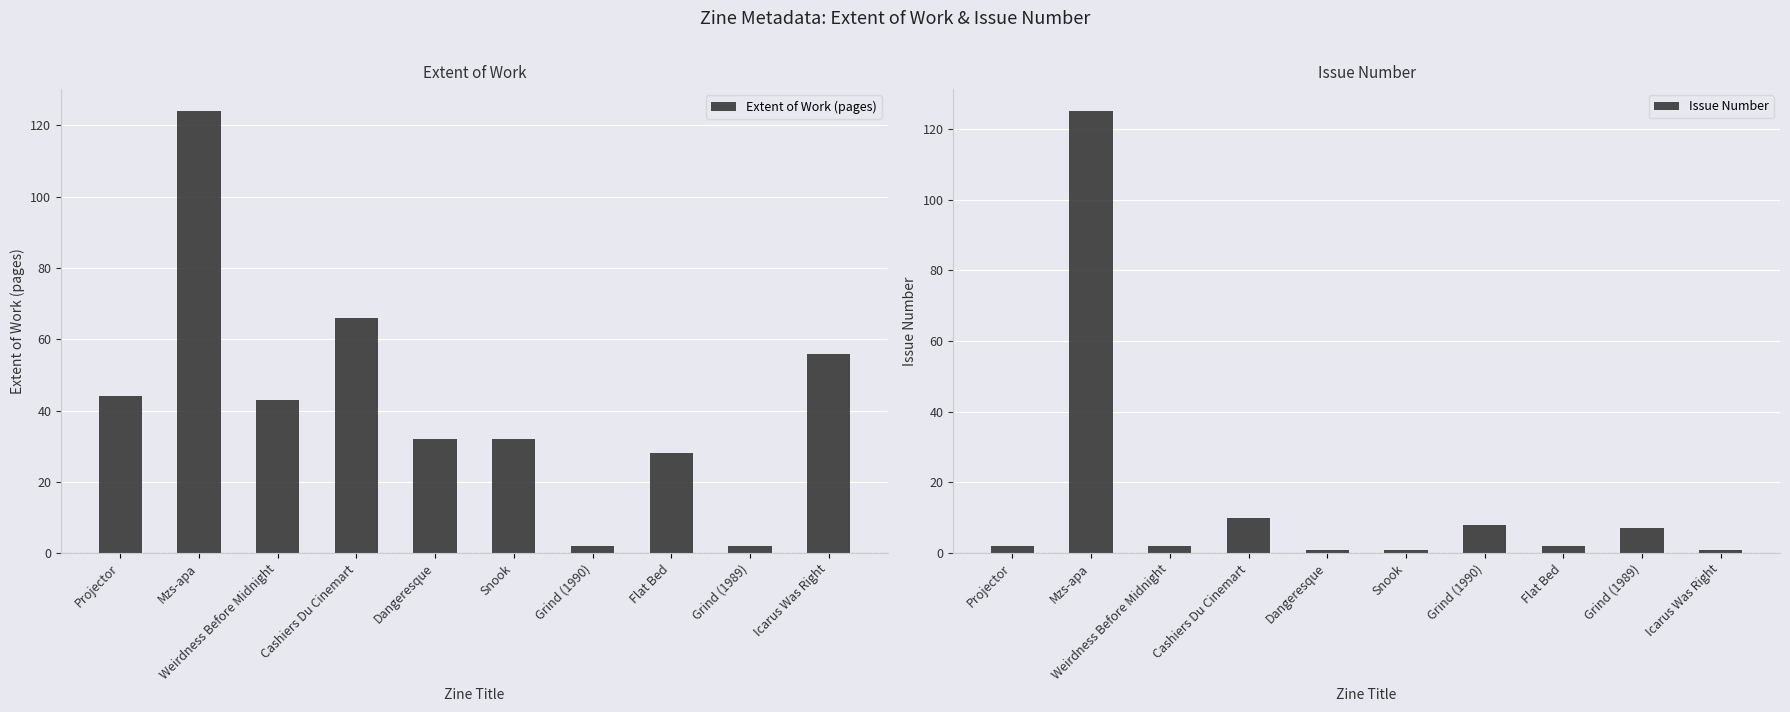

Reading left to right, what are all the values shown in this chart?

Extent of Work (pages): Projector=44	Mzs-apa=124	Weirdness Before Midnight=43	Cashiers Du Cinemart=66	Dangeresque=32	Snook=32	Grind (1990)=2	Flat Bed=28	Grind (1989)=2	Icarus Was Right=56
Issue Number: Projector=2	Mzs-apa=125	Weirdness Before Midnight=2	Cashiers Du Cinemart=10	Dangeresque=1	Snook=1	Grind (1990)=8	Flat Bed=2	Grind (1989)=7	Icarus Was Right=1